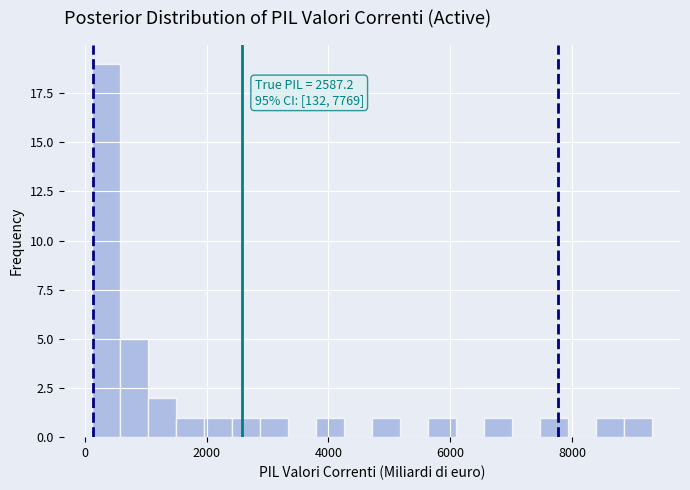

Around what value on the x-axis is the tallest bar? Give the approximate position of its centre, as read against the axis.

400